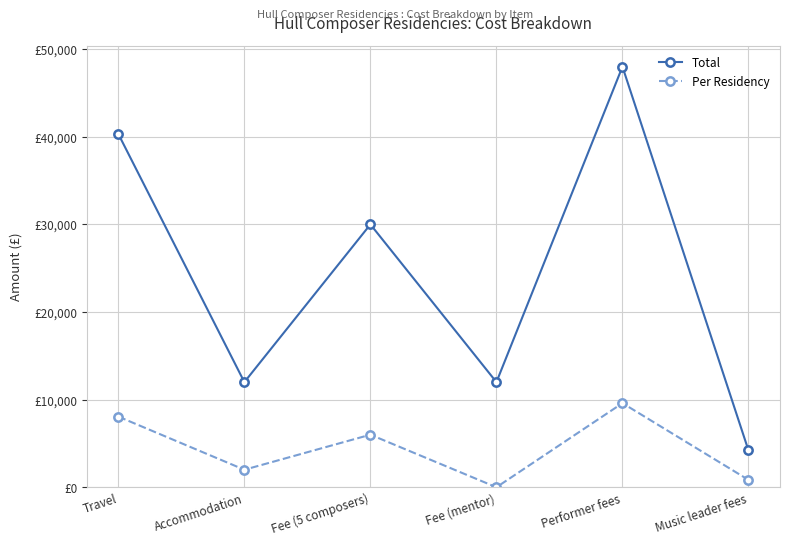

What are all the series names shown in the legend?

Total, Per Residency